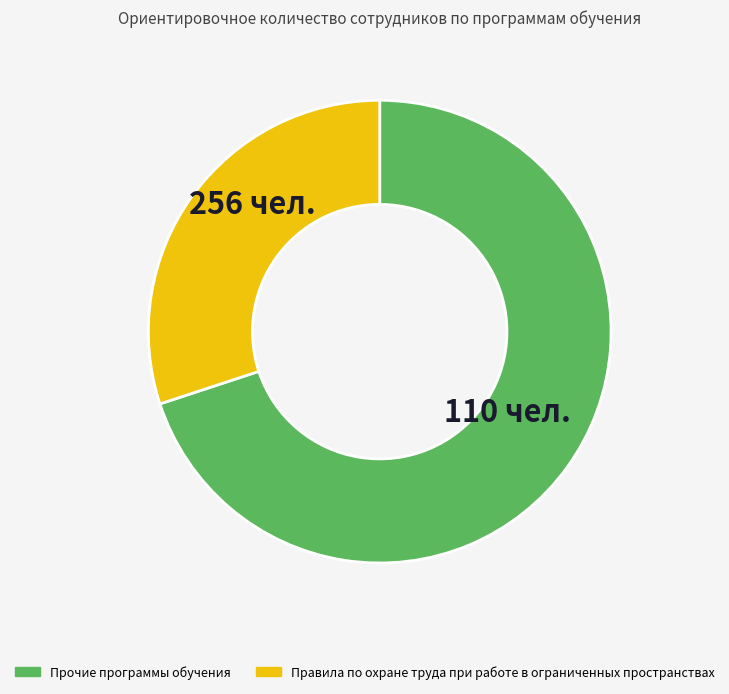

Is there a majority slice in this chart?

Yes